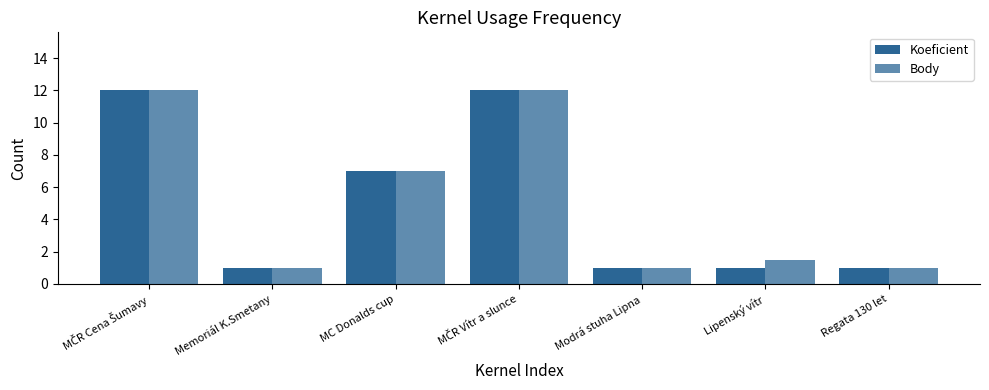

Does the chart contain stacked bars?

No